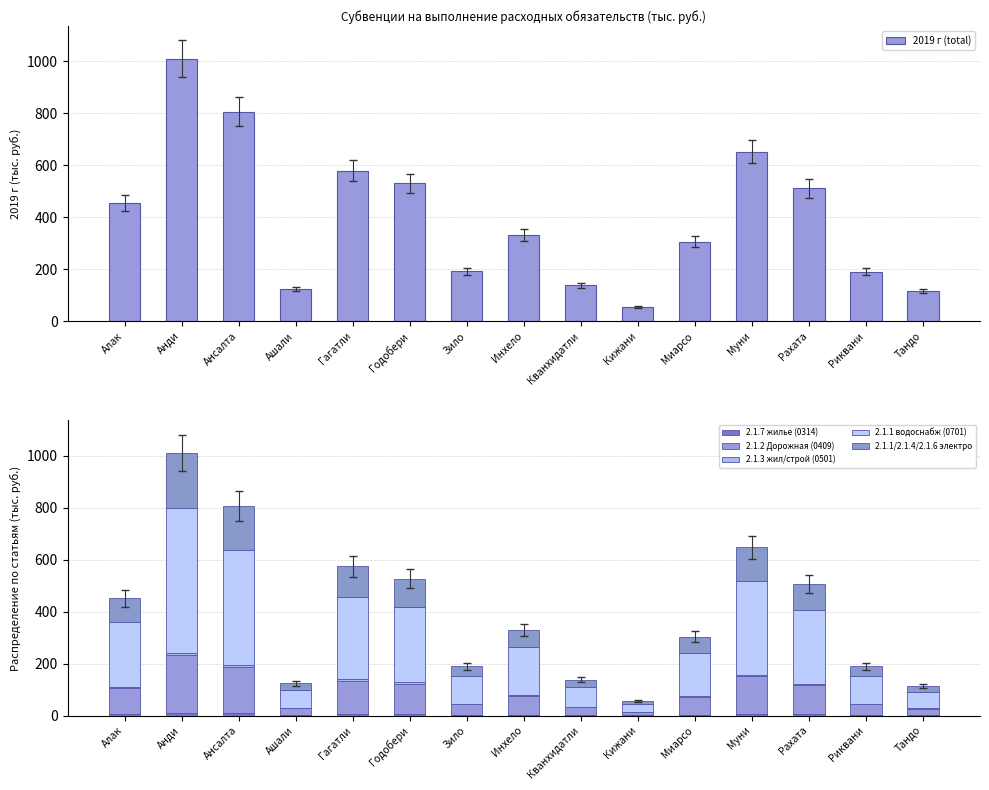

Reading left to right, extract all data points from this chart.

2019 г (total): 454.9	1010.1	805.8	124.5	579.2	530.8	191.5	332.4	138.8	56.3	306.5	652.8	511.7	191.4	115.5
2.1.7 жилье (0314): 4.5	10.1	8.1	1.2	5.8	5.3	1.9	3.3	1.4	0.6	3.1	6.5	5.1	1.9	1.1
2.1.2 Дорожная (0409): 100.1	222.2	177.3	27.4	127.4	116.8	42.1	73.1	30.5	12.4	67.4	143.6	112.6	42.1	25.4
2.1.3 жил/строй (0501): 4.5	10.1	8.1	1.2	5.8	5.3	1.9	3.3	1.4	0.6	3.1	6.5	5.1	1.9	1.2
2.1.1 водоснабж (0701): 250.2	555.5	443.2	68.5	318.6	291.9	105.3	182.8	76.3	31.0	168.6	359.0	281.4	105.3	63.5
2.1.1/2.1.4/2.1.6 электро: 91.0	212.1	169.2	24.9	115.8	106.2	38.3	66.5	27.8	11.3	61.3	130.6	102.3	38.3	23.1